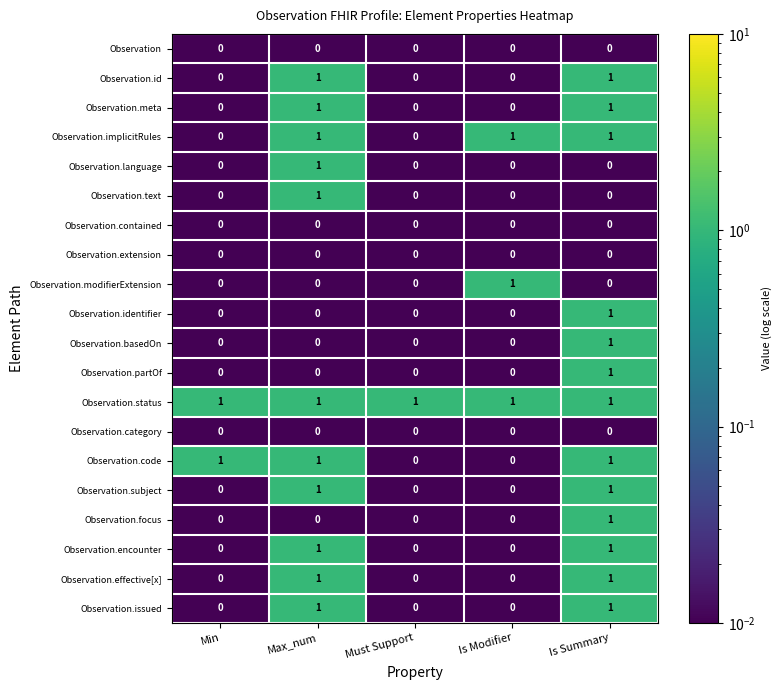

Count the Observation.modifierExtension values in the range 0 to 1.

5